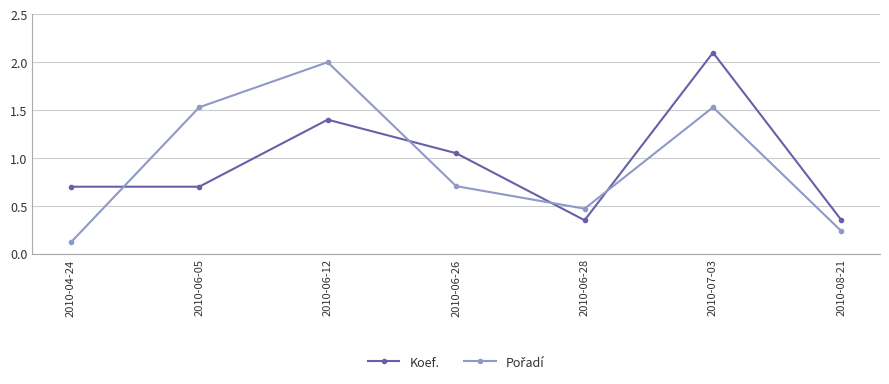

The value of Koef. at 2010-06-05 is 0.7. True or false?

True